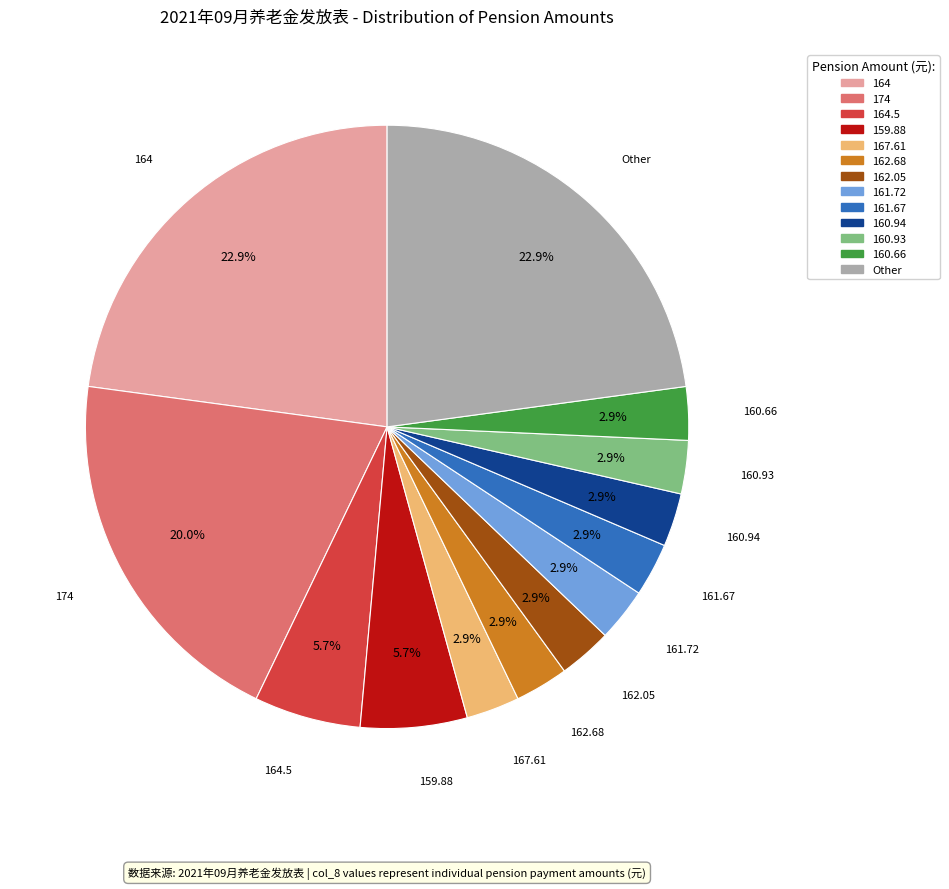

Count the number of slices in the pie.

13